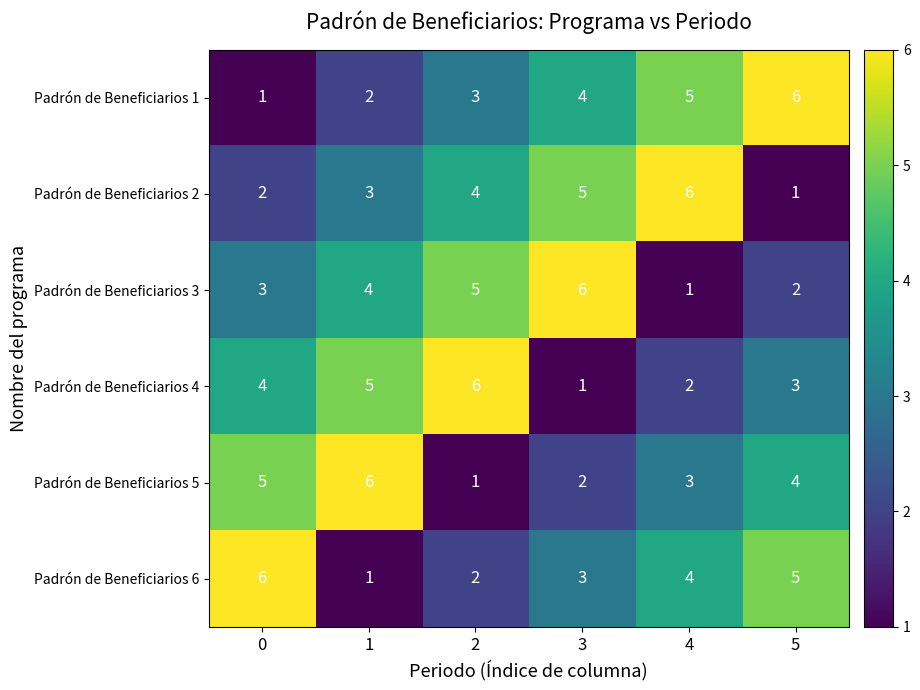

What is the sum of all Padrón de Beneficiarios 4 values?

21